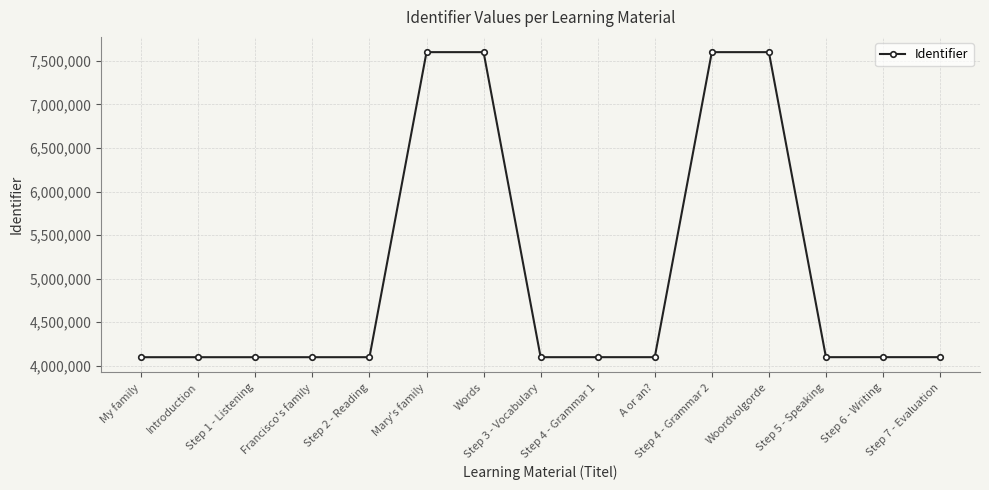

What is the change in value from Step 2 - Reading to Step 4 - Grammar 2?

+3503725